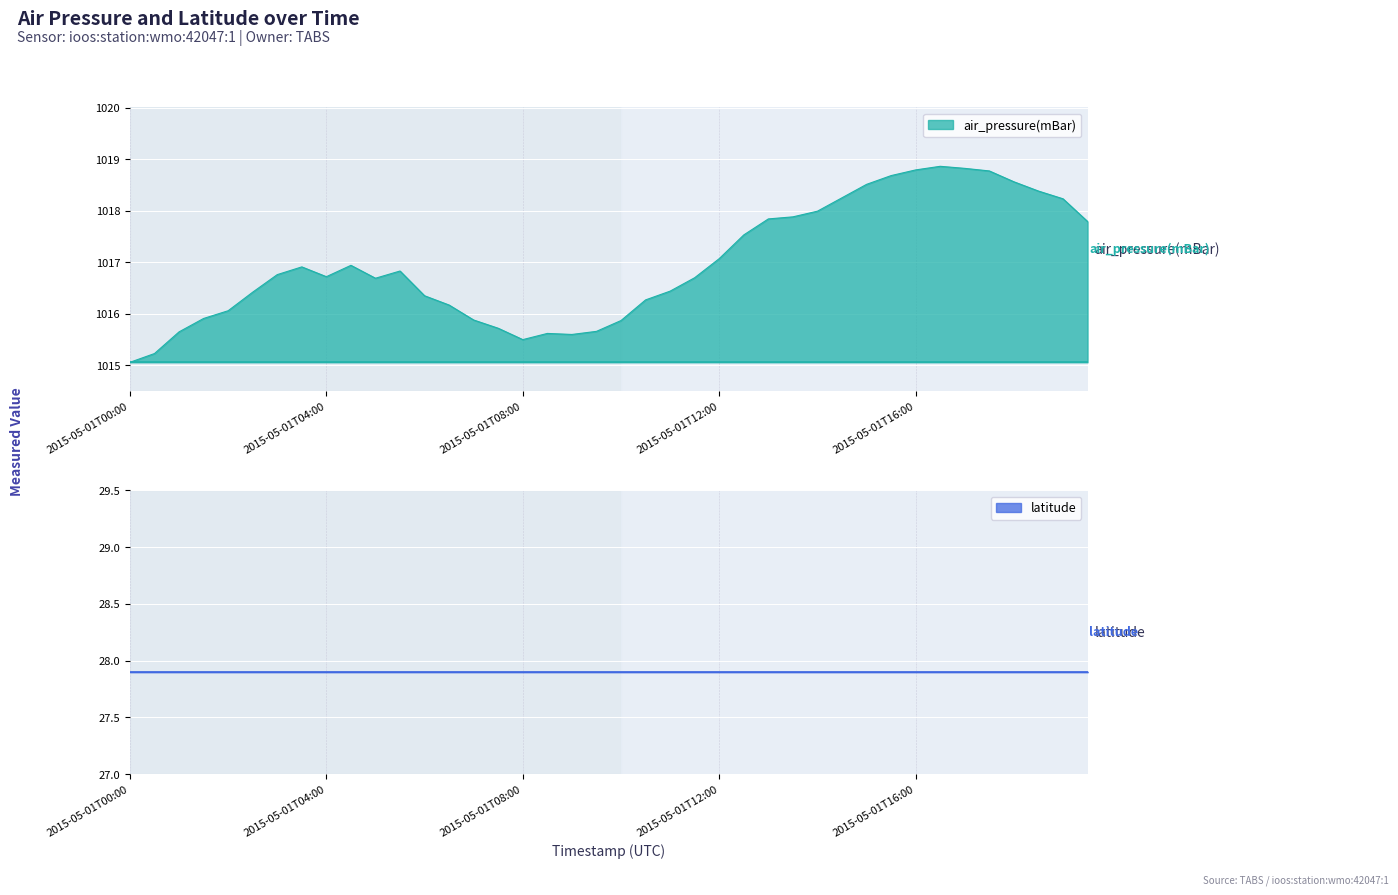

What is the label of the 11th point from the left?

2015-05-01T05:00